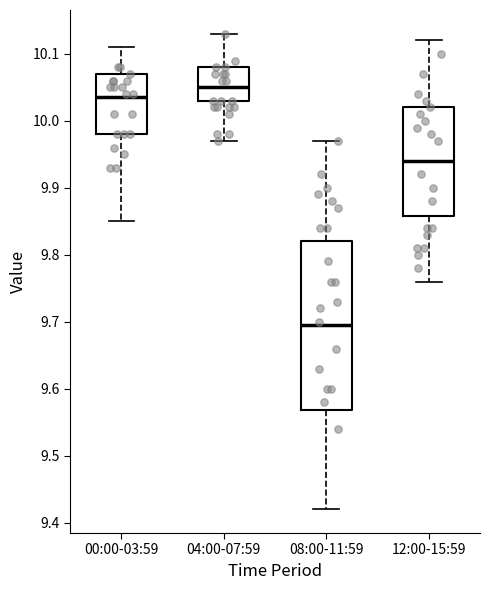

Reading left to right, transcribe this box plot: for each box, give where its median line is, the range the box spans, and where its two whiskers end, as read against the y-axis. The values are not printed on the chart, so give them approximately, as read against the axis.

00:00-03:59: median 10.04, box 9.98 to 10.07, whiskers 9.85 to 10.11
04:00-07:59: median 10.05, box 10.03 to 10.08, whiskers 9.97 to 10.13
08:00-11:59: median 9.70, box 9.57 to 9.82, whiskers 9.42 to 9.97
12:00-15:59: median 9.94, box 9.86 to 10.02, whiskers 9.76 to 10.12